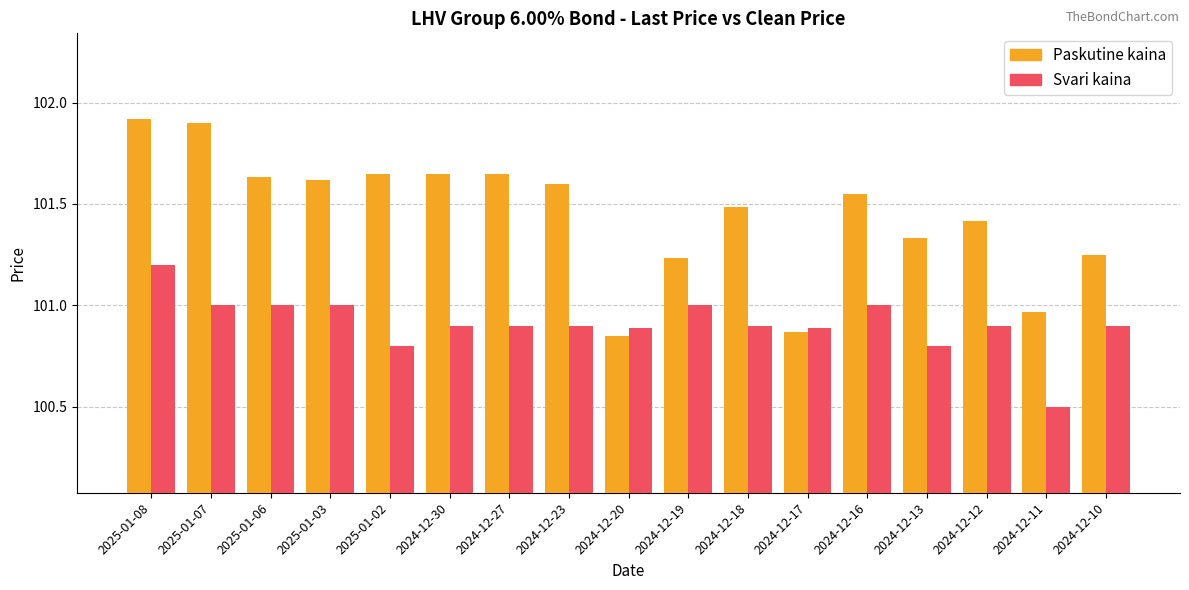

At which category does the chart reach its minimum across all series?

2024-12-11